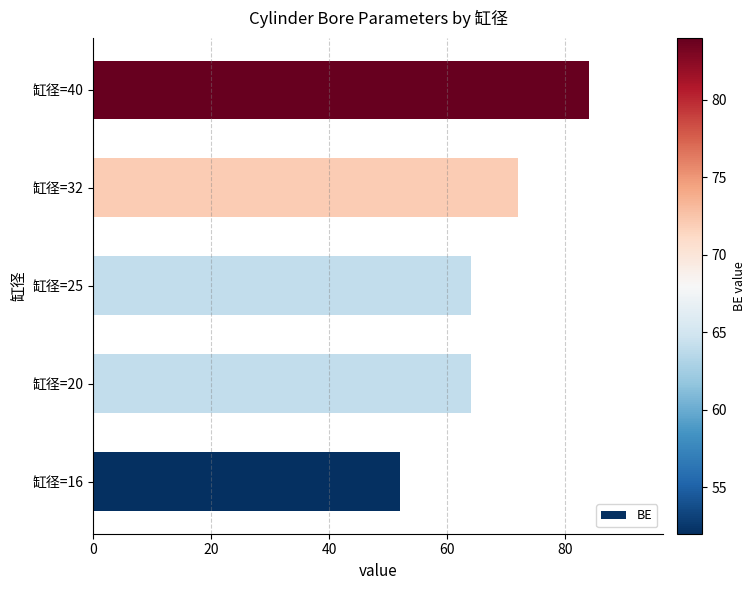

Count the number of categories in the chart.

5